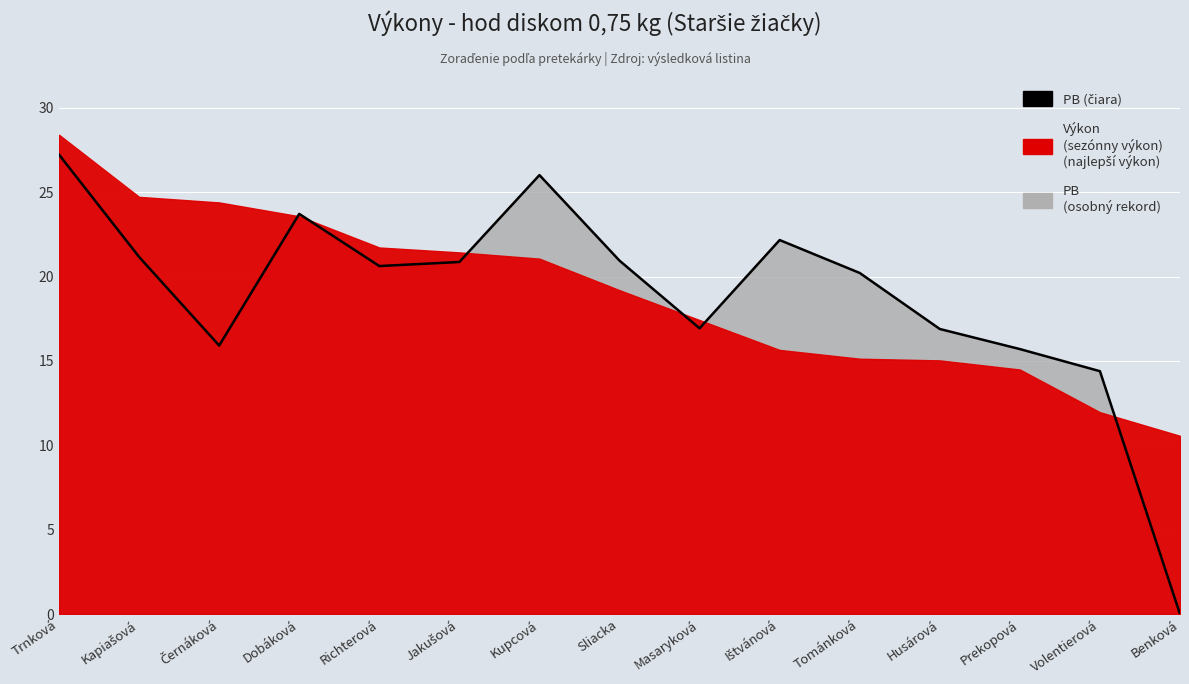

How many lines are shown in the chart?

1